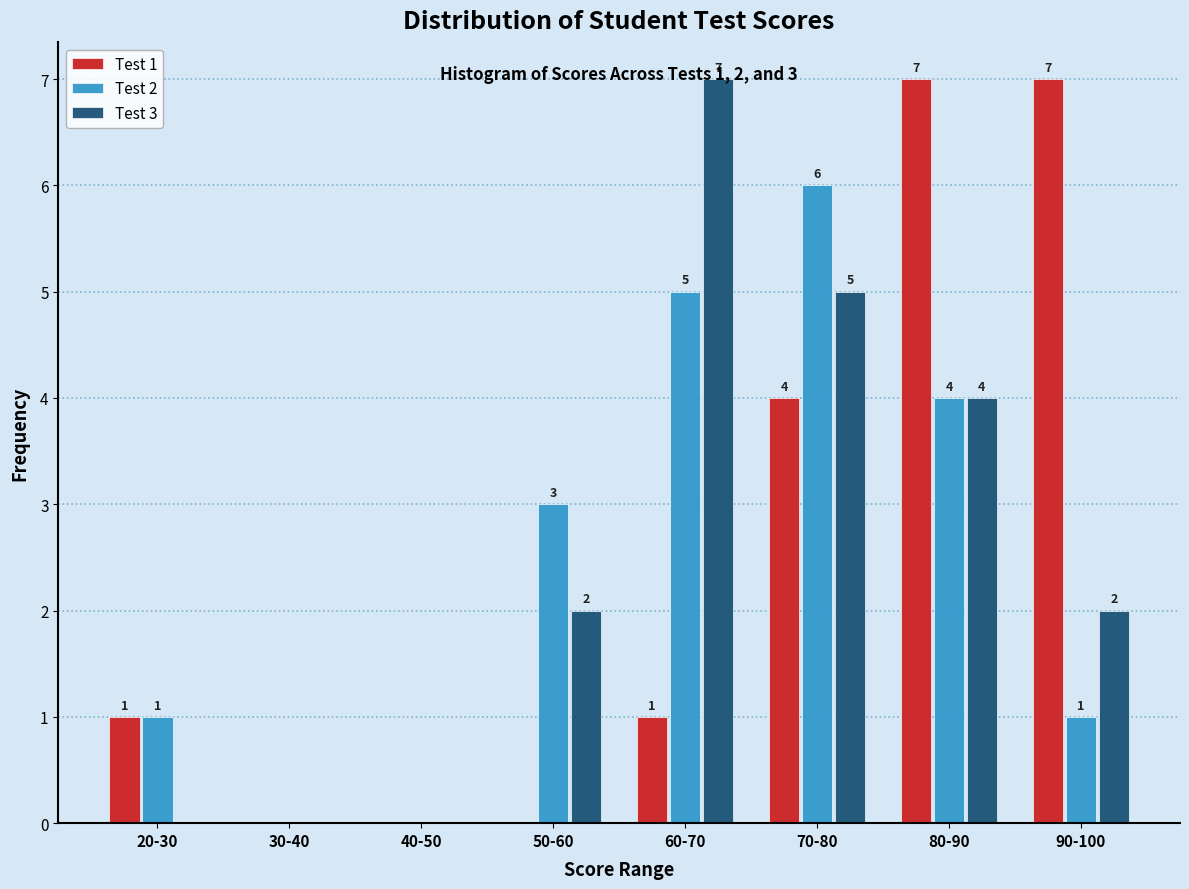

True or false: Test 1 has a value of 1 at 60-70.

True